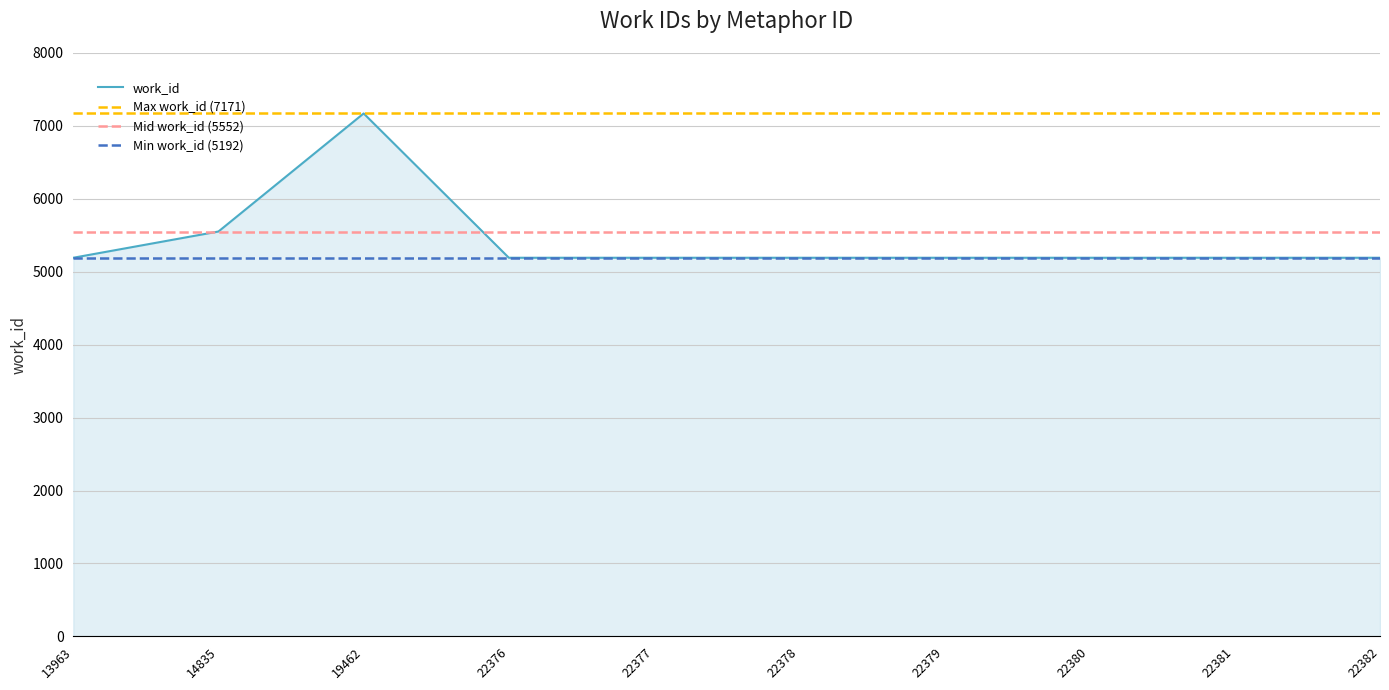

List the labels in order of value, largest first.

19462, 14835, 13963, 22376, 22377, 22378, 22379, 22380, 22381, 22382